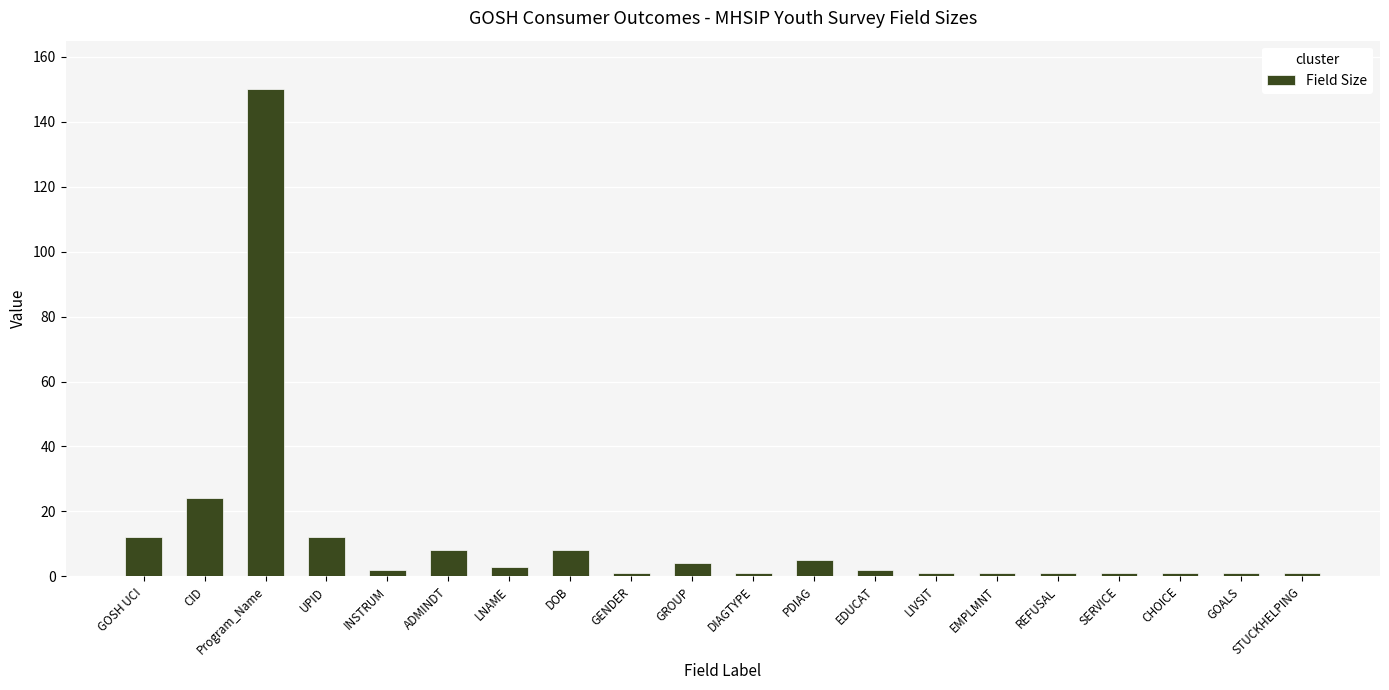

What is the maximum value shown in the chart?

150